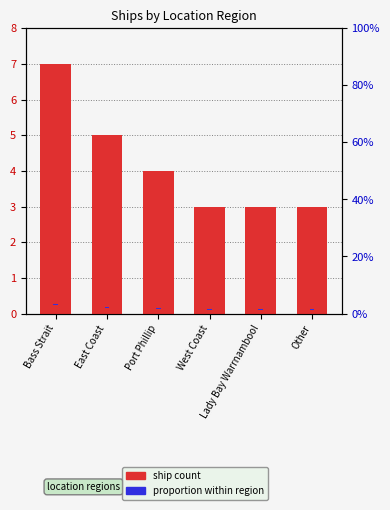

Count the number of data series in this chart.

2